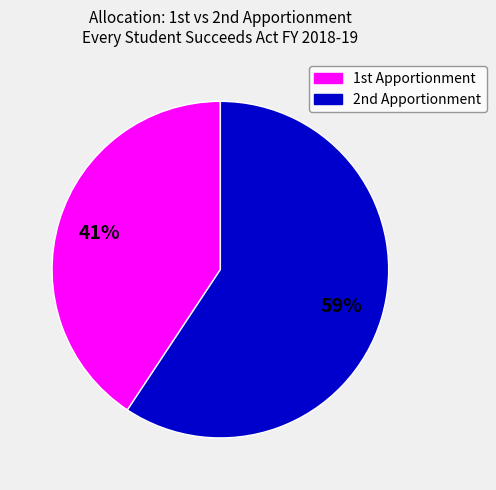

To the nearest percent, what is the average slice percentage?

50%